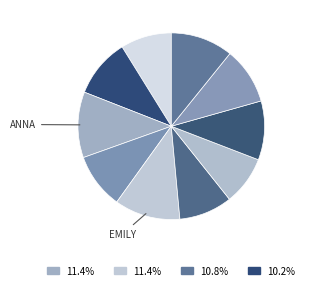

To the nearest percent, what is the average slice percentage?

10%